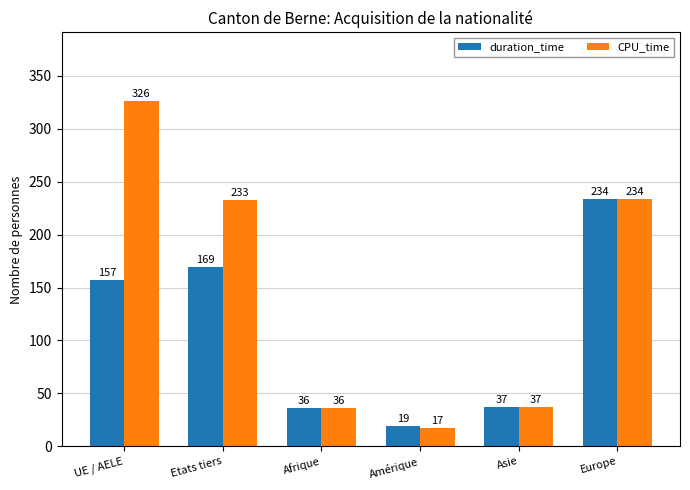

How many series are shown in this chart?

2